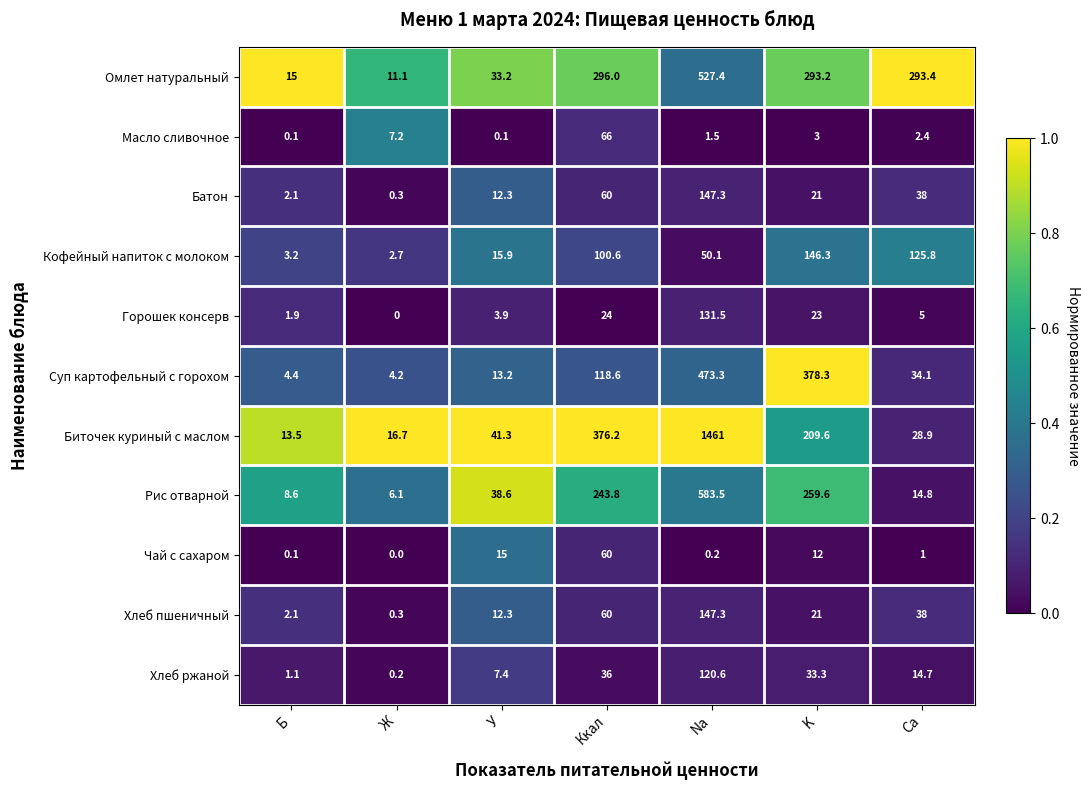

What is the spread (max minus min) of values at Ккал?

352.2